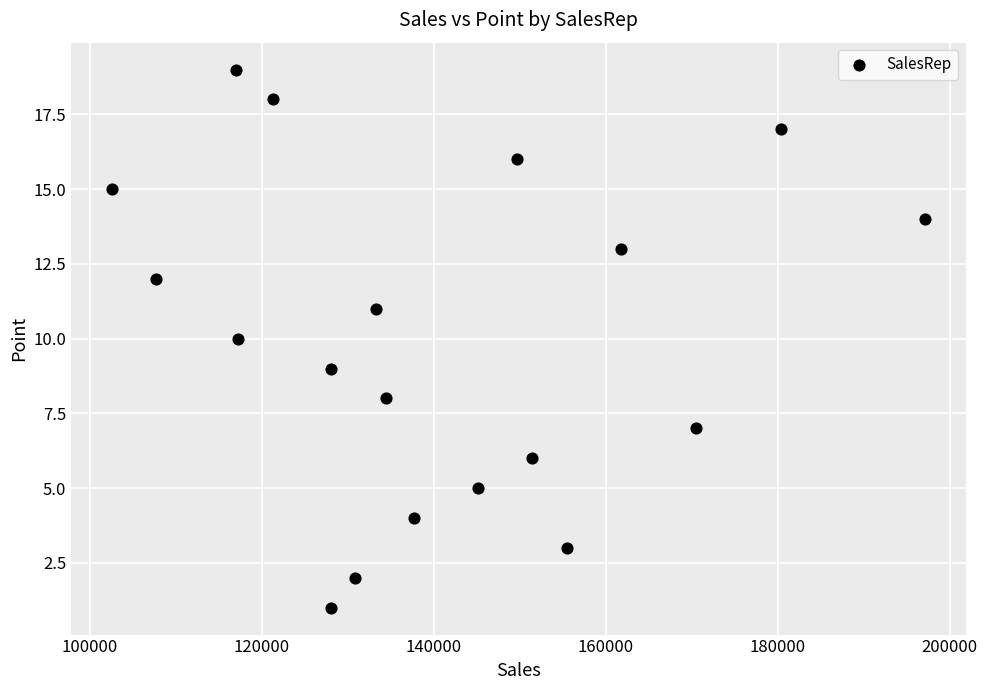

What is the range of Y values (max minus min)?

18